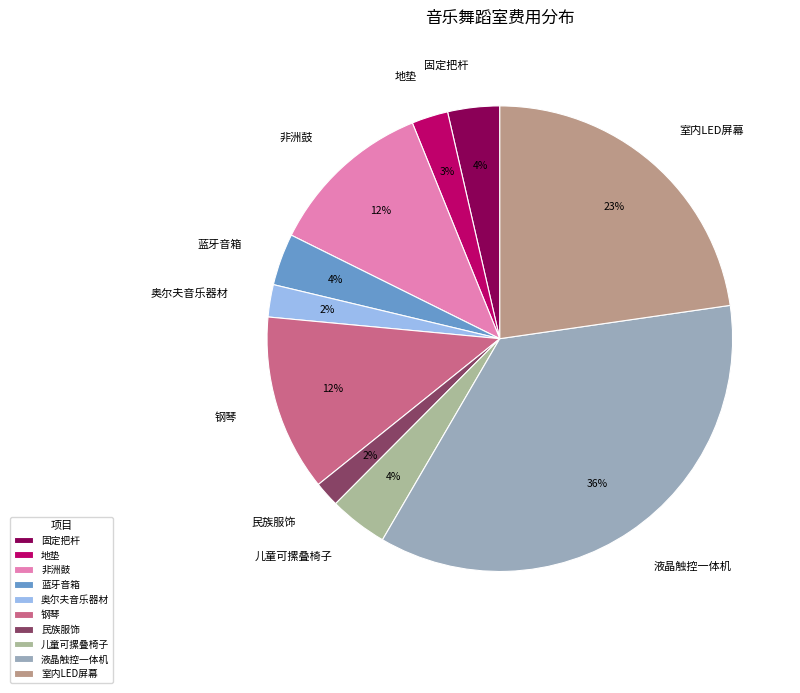

Is the sum of 地垫 and 固定把杆 greater than half?

No